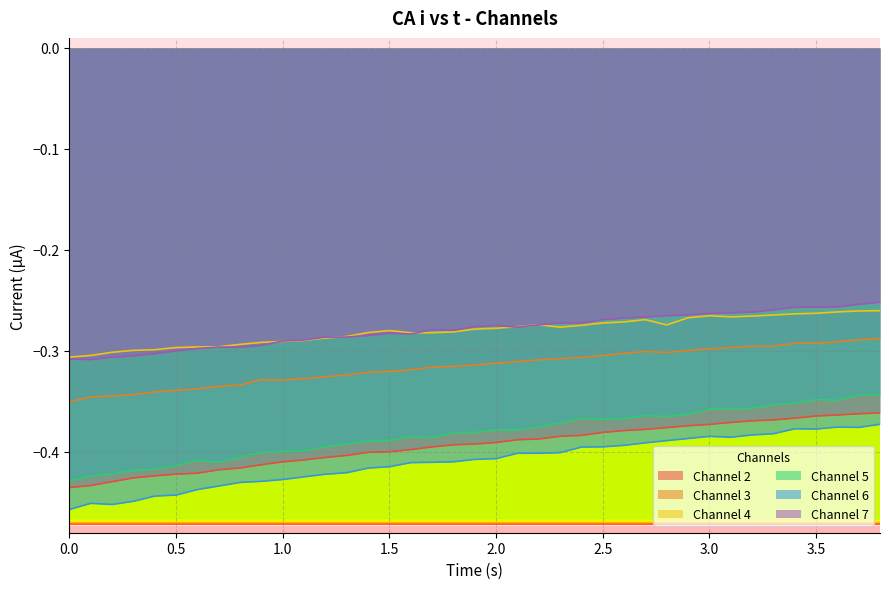

True or false: Channel 5 and Channel 6 intersect in this chart.

False